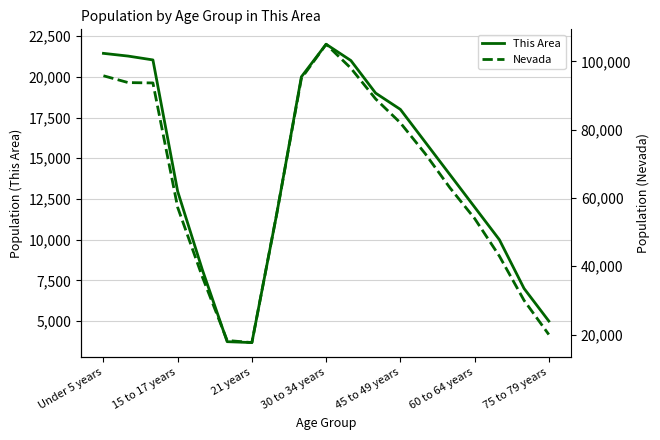

Which category has the highest value in the This Area series?

30 to 34 years